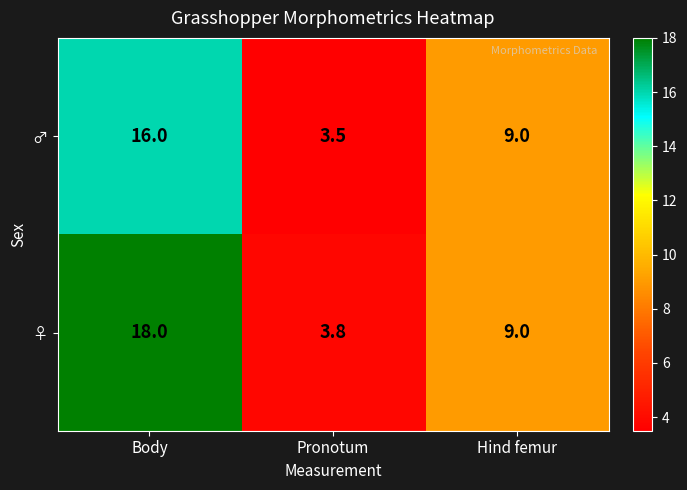

At which category is the sum across all series the highest?

Body